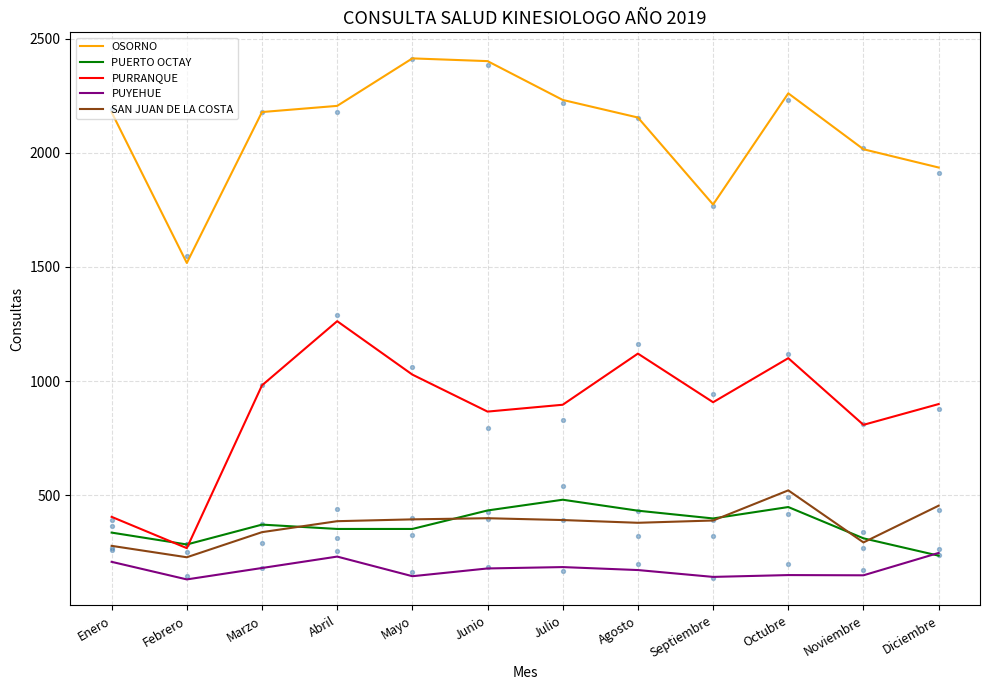

What is the total value across all series at Diciembre?

3770